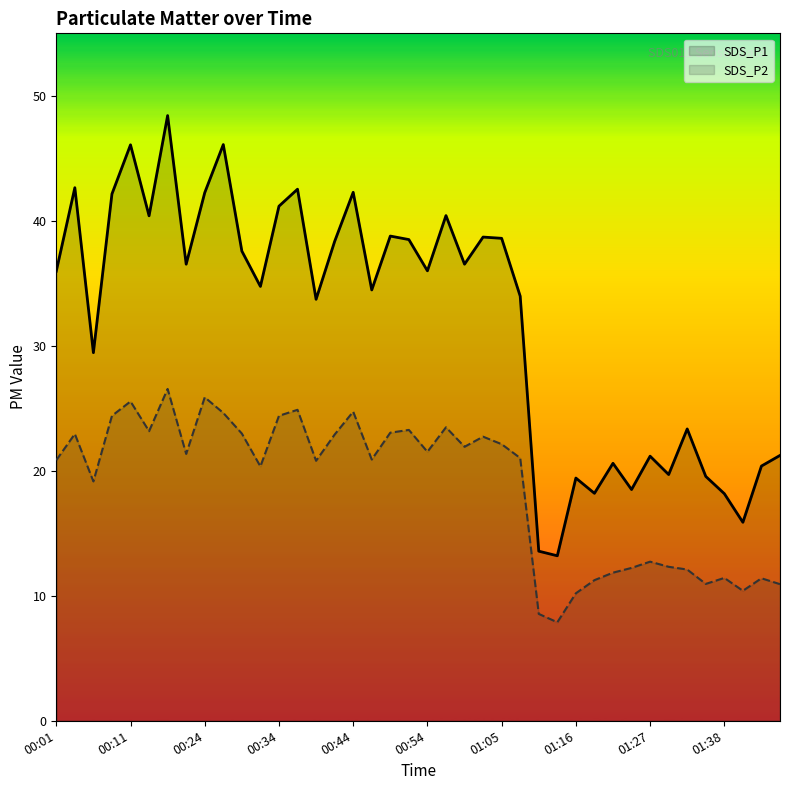

Which series has the largest total across all categories?

SDS_P1